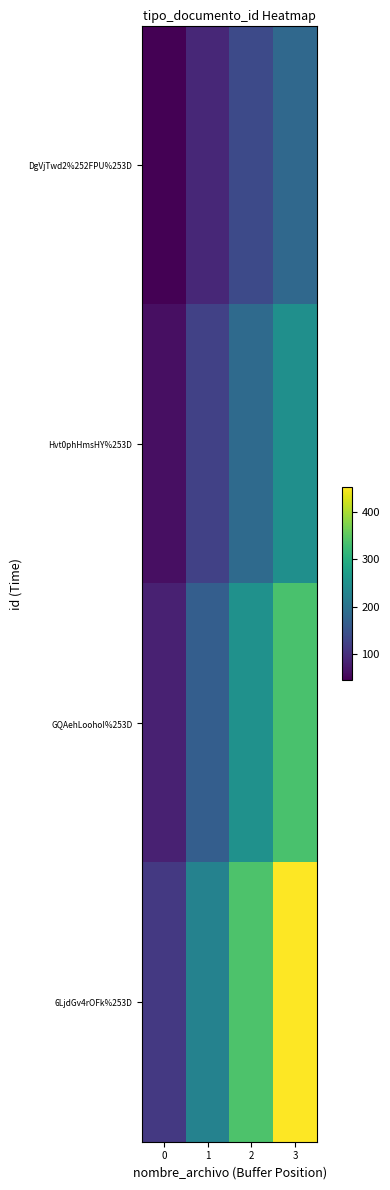

At which category does the chart reach its peak across all series?

3